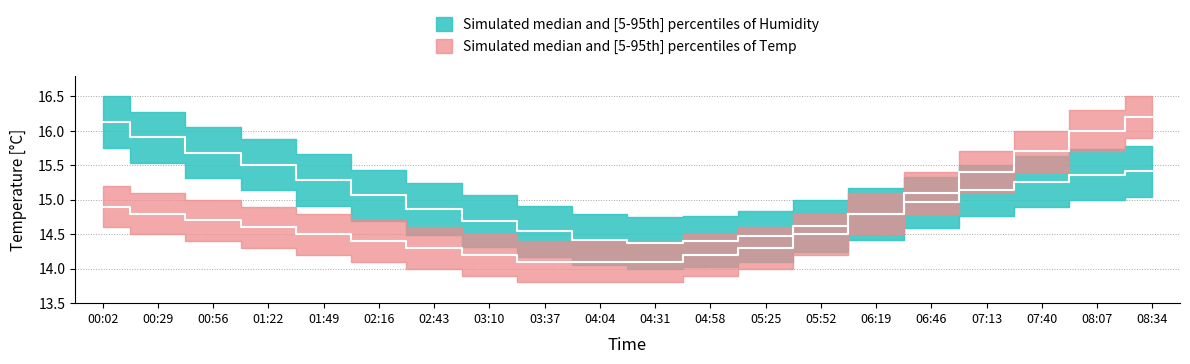

Count the number of categories in the chart.

20